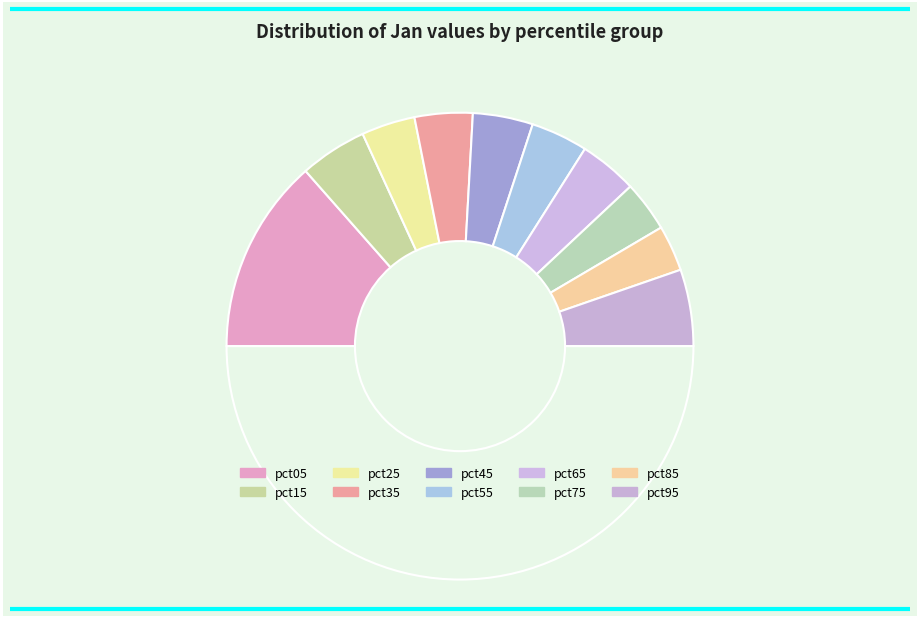

Which category has the biggest portion of the pie?

pct05